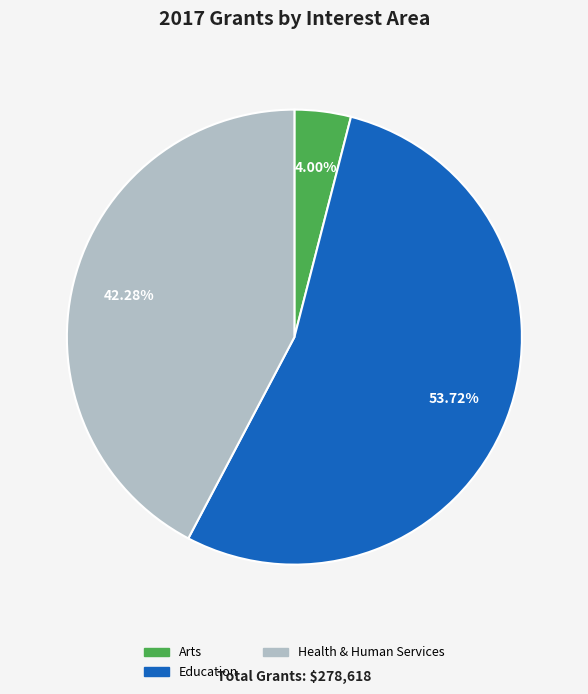

Is there any slice that represents more than half of the pie?

Yes